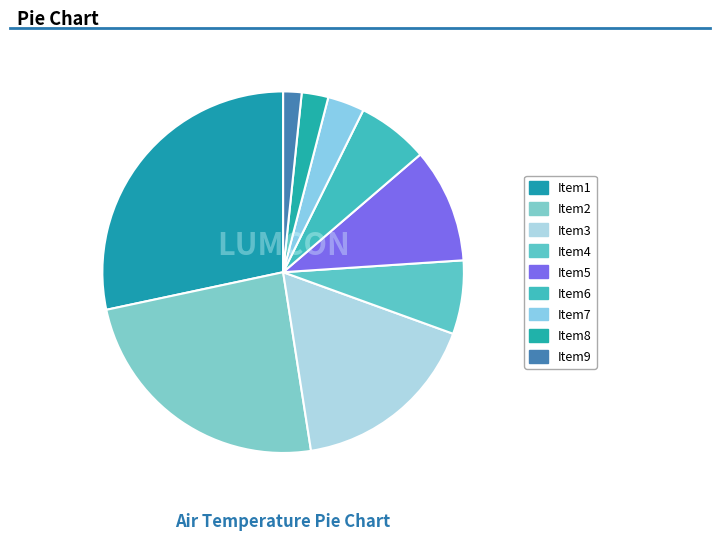

Is there a majority slice in this chart?

No